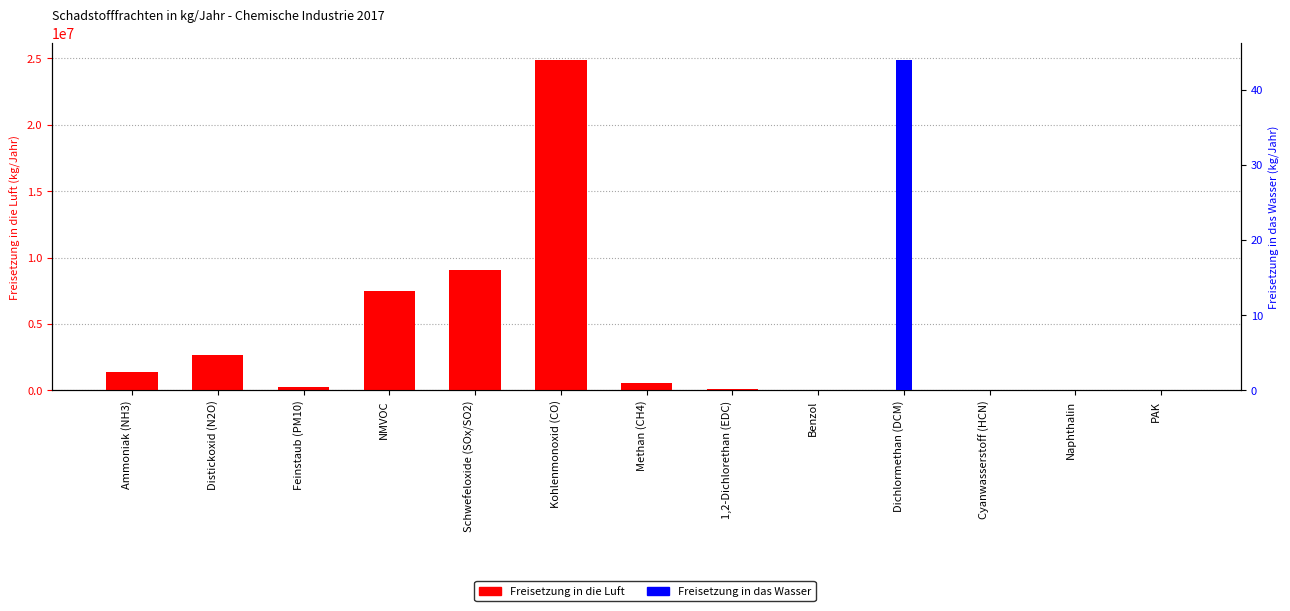

Reading left to right, list all the values displayed in this chart.

Freisetzung in die Luft: 1393500	2663300	225000	7444000	9067000	24910000	527000	105260	5940	4670	477	117	240
Freisetzung in das Wasser: 0	0	0	0	0	0	0	0	0	44	0	0	0